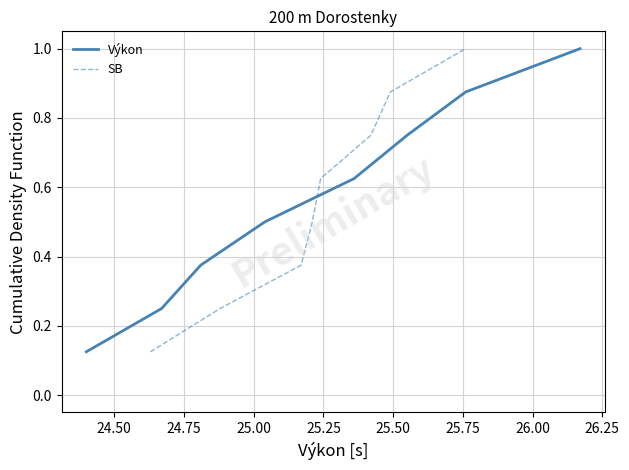

What is the difference between the maximum and minimum values in the Výkon series?

0.9